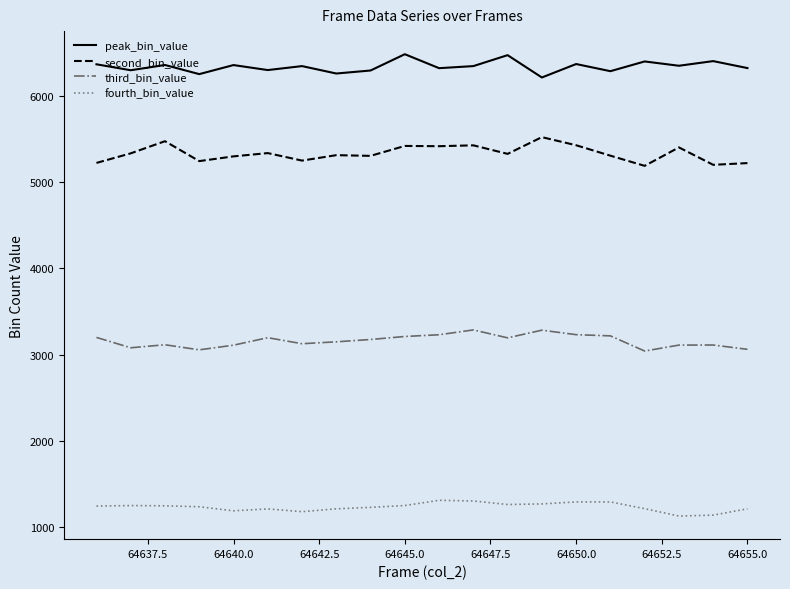

Which series has the largest total across all categories?

peak_bin_value